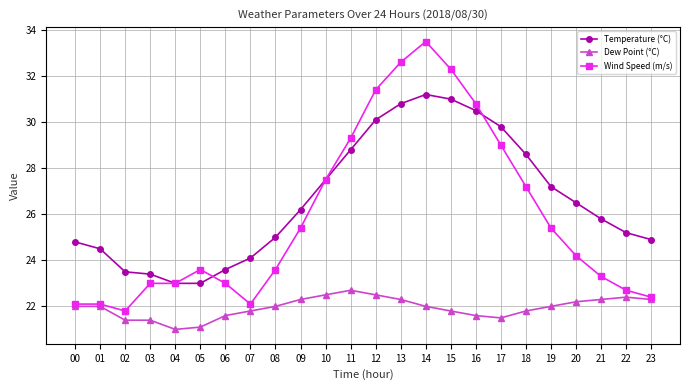

At which category does Wind Speed (m/s) reach its first local valley?

02